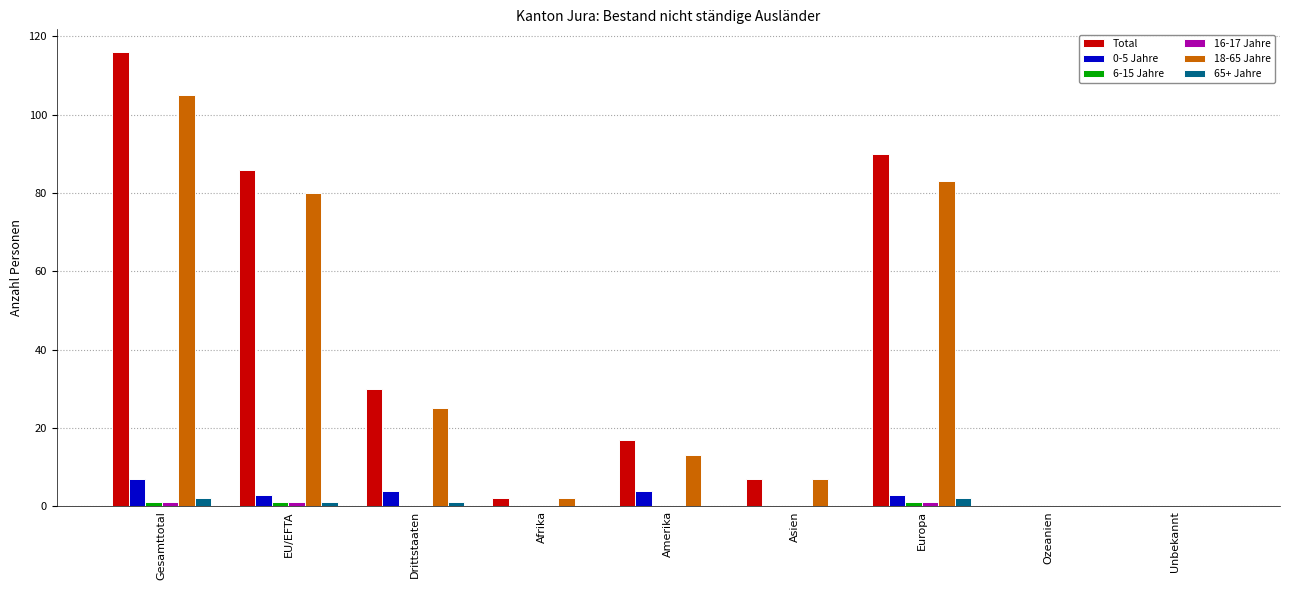

What is the sum of all Total values?

348